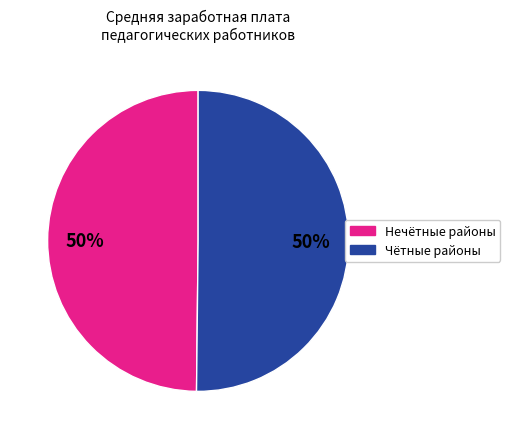

To the nearest percent, what is the average slice percentage?

50%